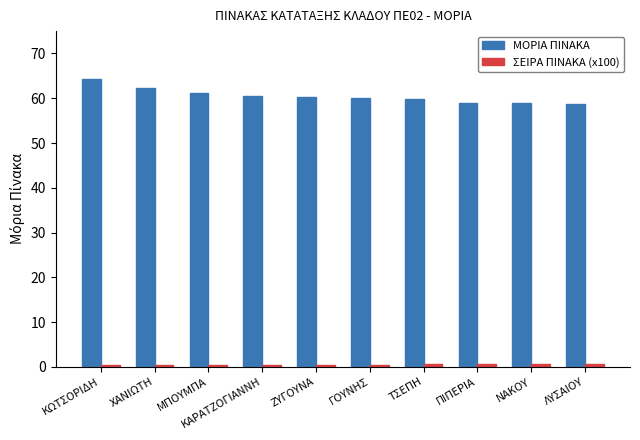

Which category has the highest value in the ΜΟΡΙΑ ΠΙΝΑΚΑ series?

ΚΩΤΣΟΡΙΔΗ